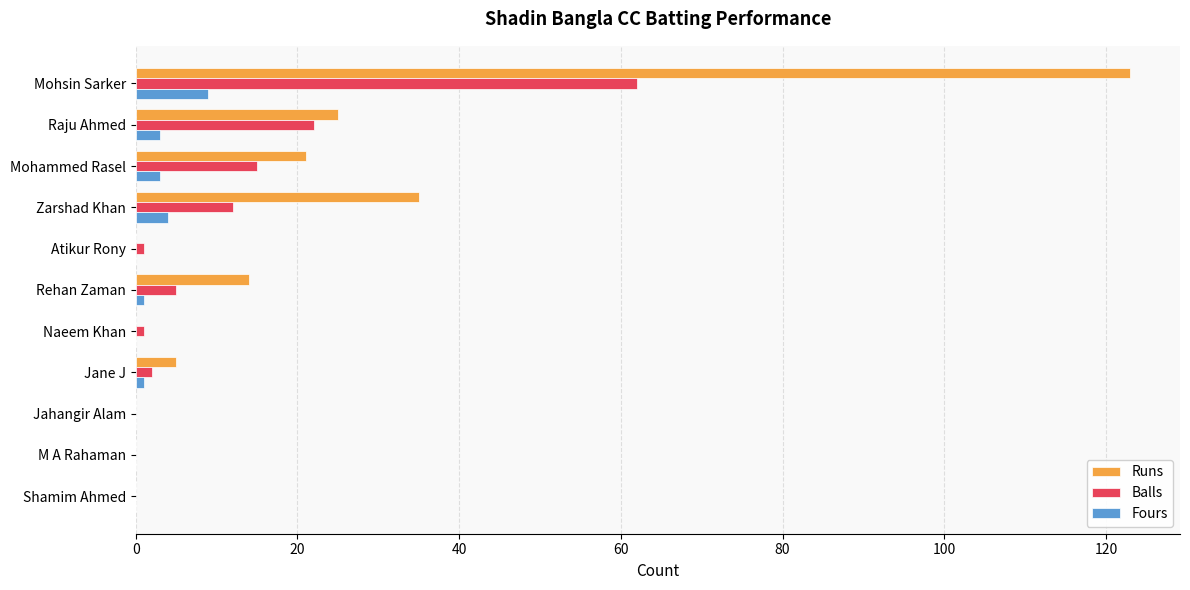

True or false: Runs has a value of 0 at M A Rahaman.

True